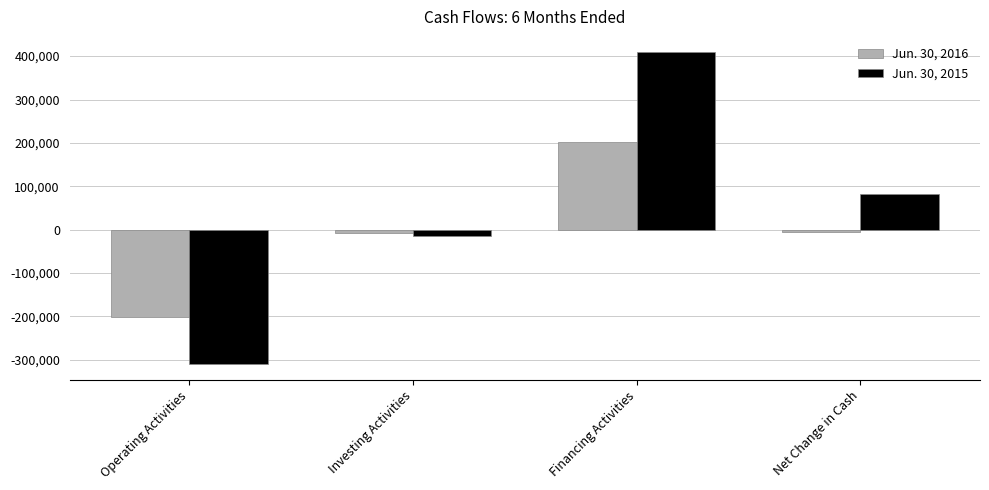

How many data points in Jun. 30, 2016 are less than -6375?

2